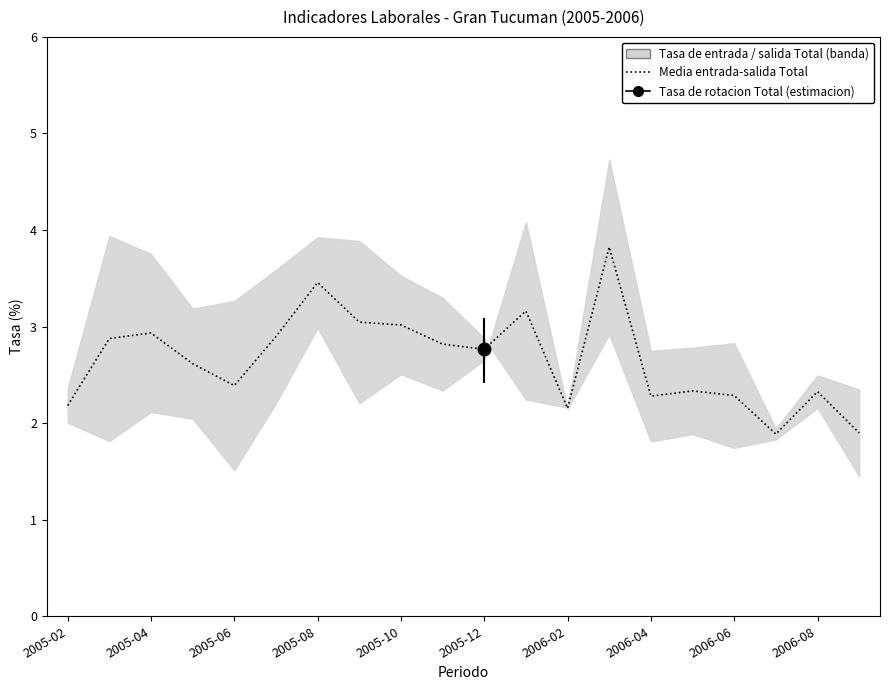

How many interior local peaks (higher than both neighbors) does the data have?

6